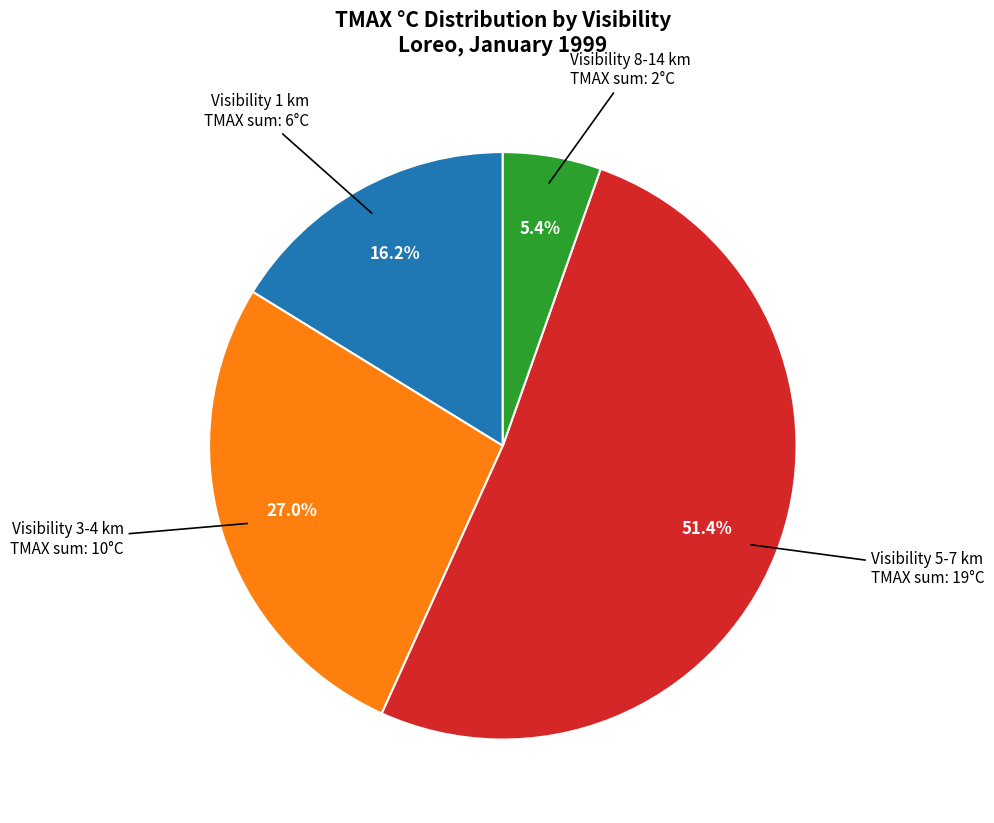

Is there a majority slice in this chart?

Yes